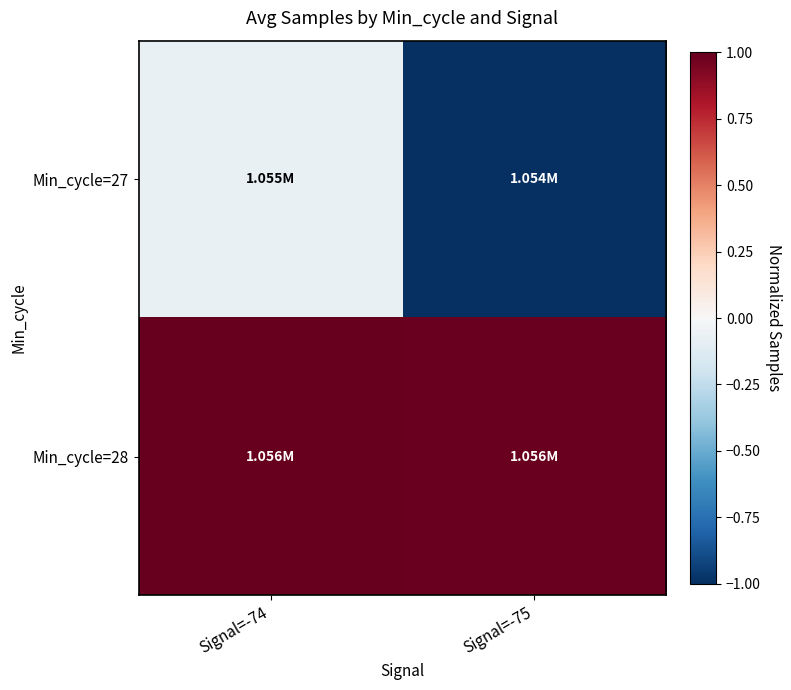

Reading left to right, extract all data points from this chart.

Min_cycle=27: Signal=-74=-0.1	Signal=-75=-1.0
Min_cycle=28: Signal=-74=1.0	Signal=-75=1.0